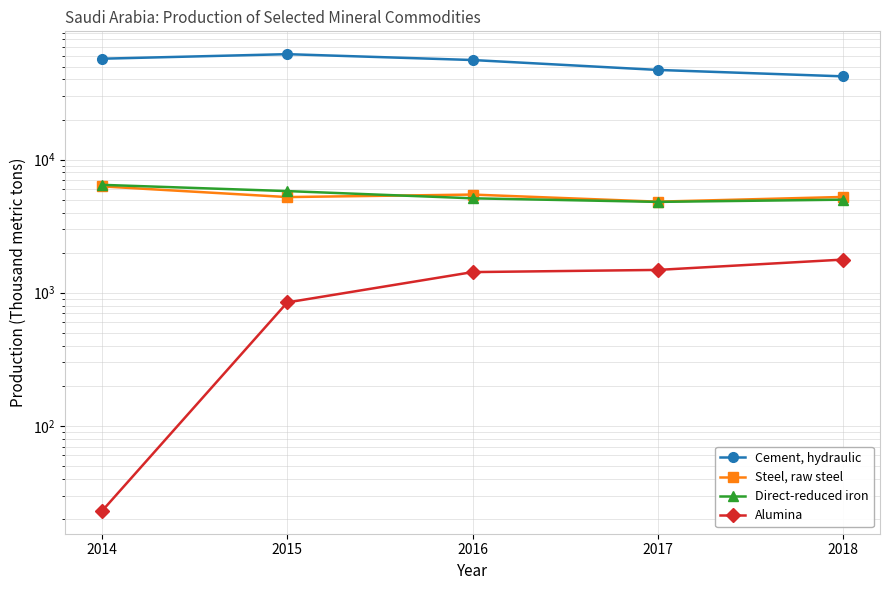

How many data points does each series have?

5